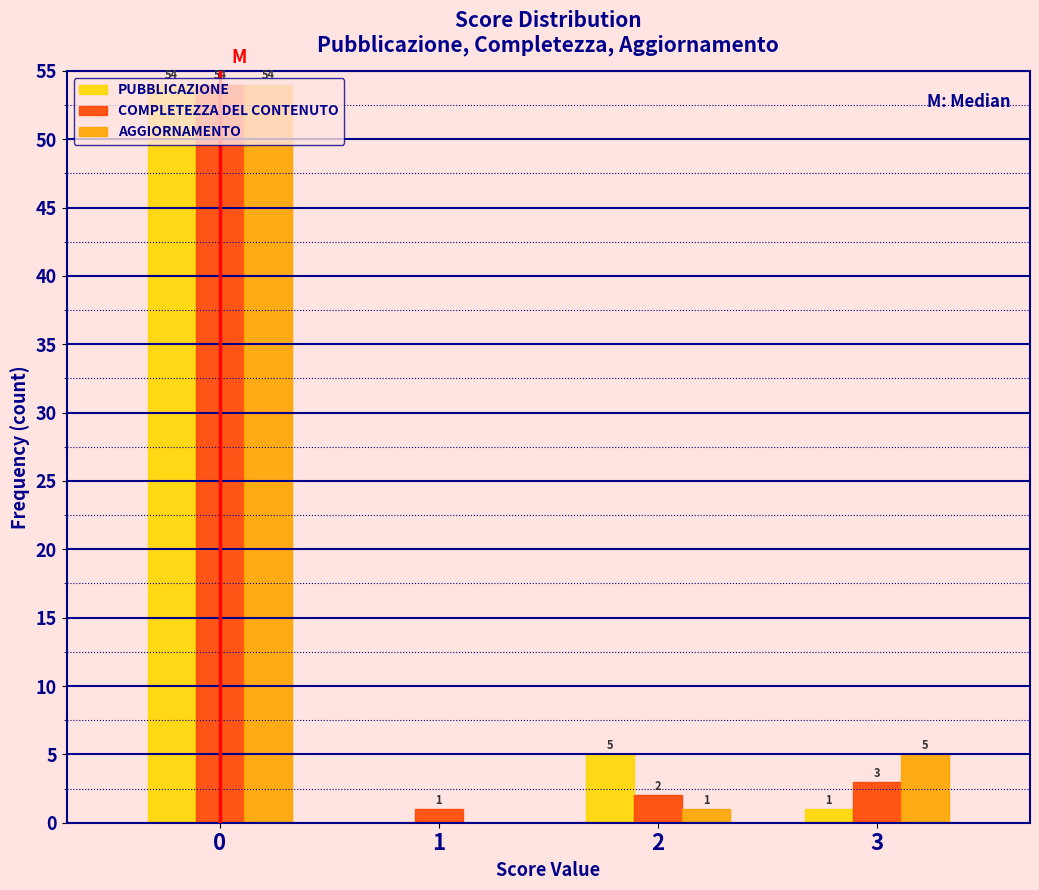

What is the highest value of the AGGIORNAMENTO series?

54